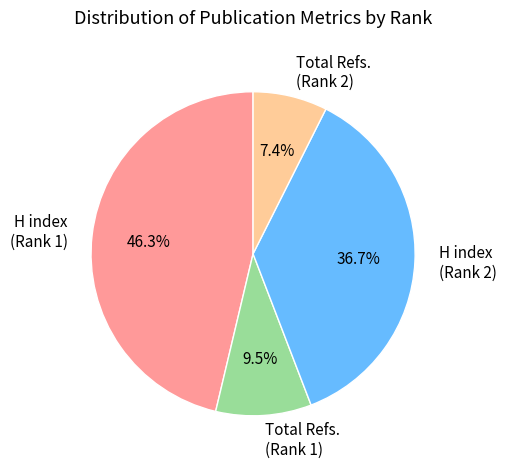

Rank the categories by value from lowest to highest.

Total Refs. (Rank 2), Total Refs. (Rank 1), H index (Rank 2), H index (Rank 1)